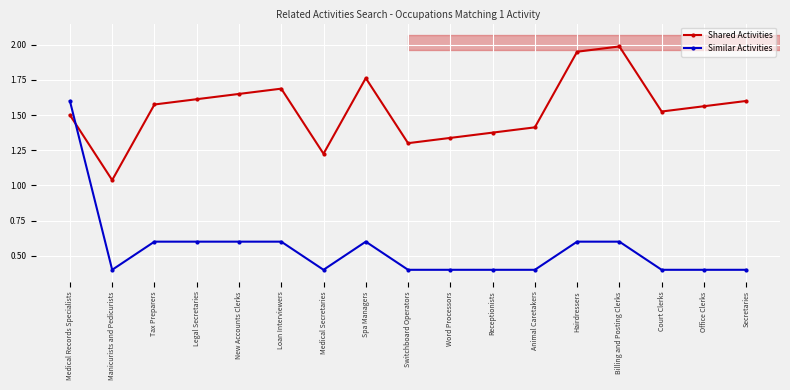

Reading left to right, extract all data points from this chart.

Shared Activities: 1.5	1.0	1.6	1.6	1.6	1.7	1.2	1.8	1.3	1.3	1.4	1.4	1.9	2.0	1.5	1.6	1.6
Similar Activities: 1.6	0.4	0.6	0.6	0.6	0.6	0.4	0.6	0.4	0.4	0.4	0.4	0.6	0.6	0.4	0.4	0.4